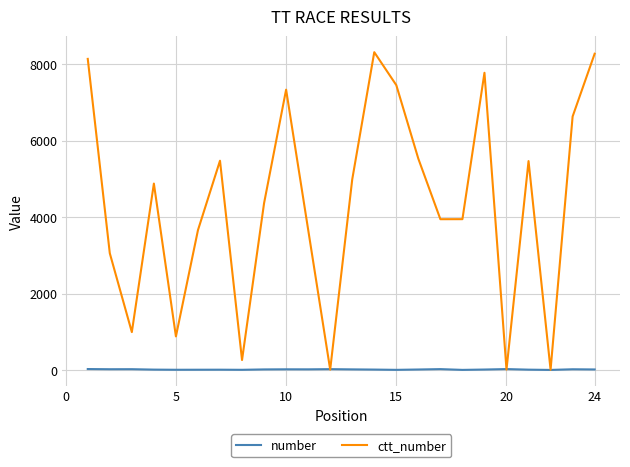

Rank the series by their average value, from lowest to highest.

number, ctt_number